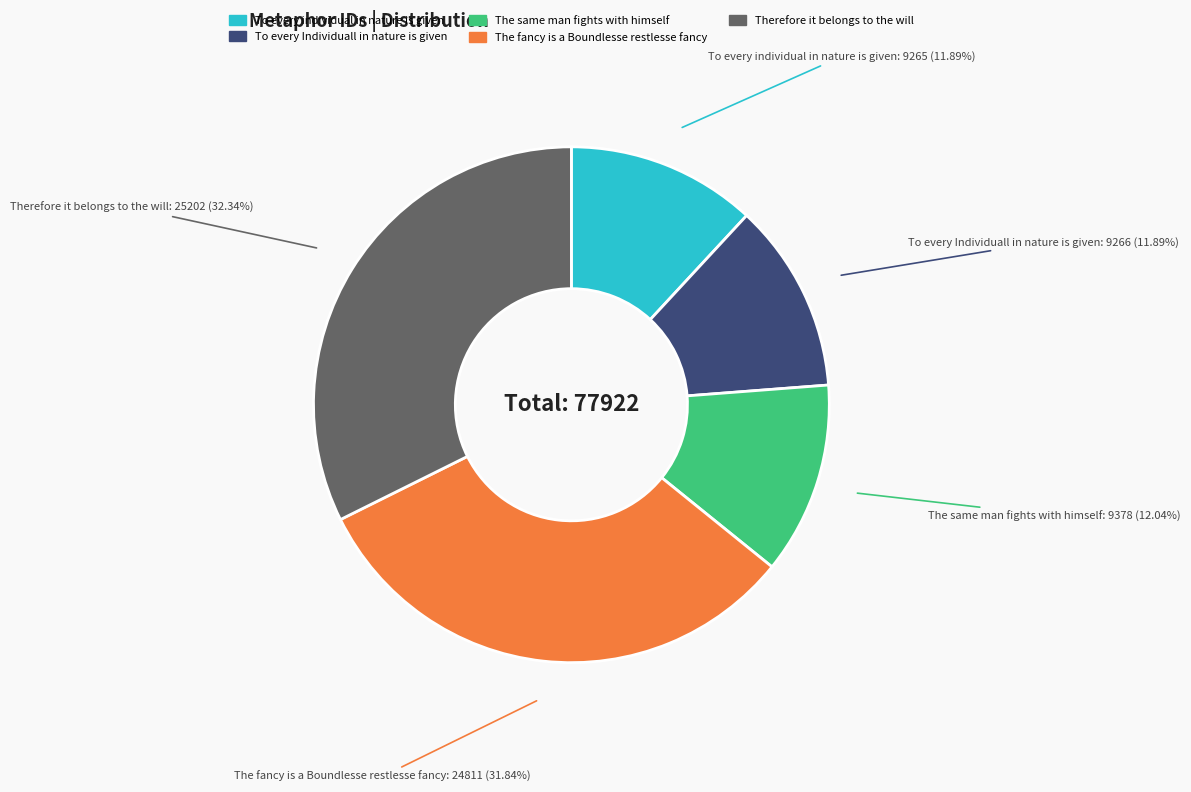

Combined, do The same man fights with himself and To every individual in nature is given account for over 50%?

No